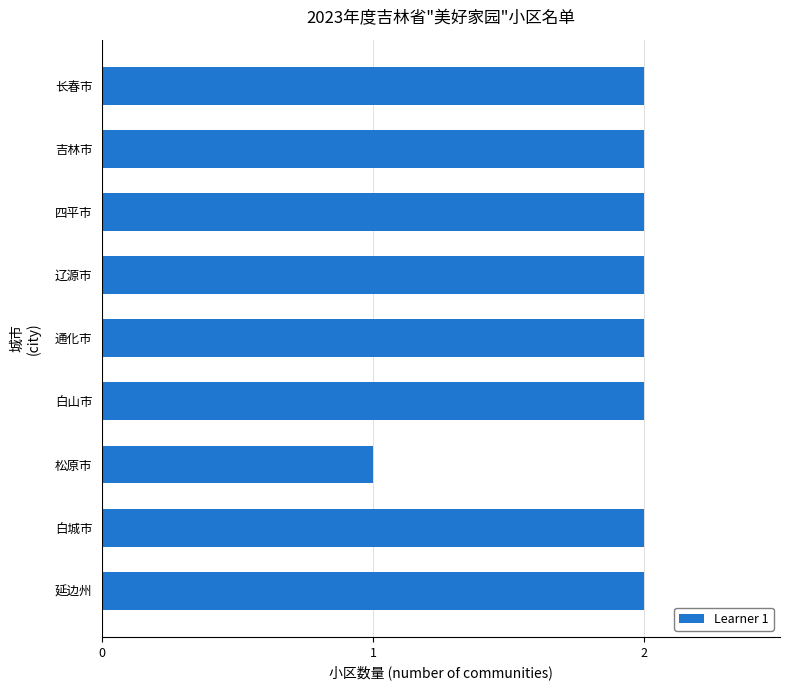

What is the change in value from 松原市 to 辽源市?

+1